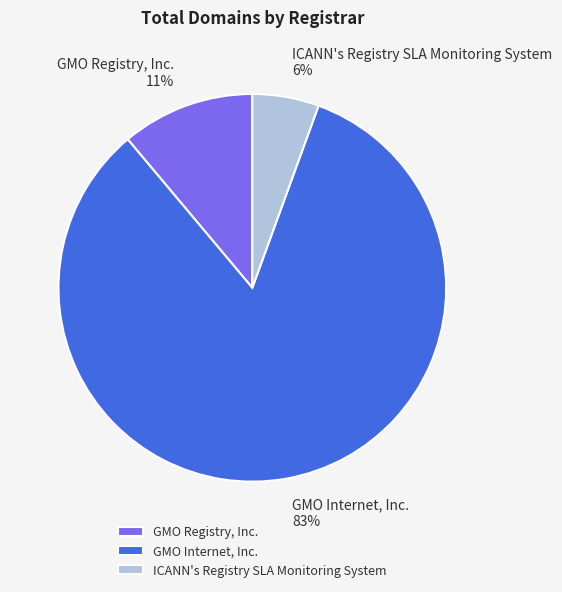

Is it true that ICANN's Registry SLA Monitoring System is 11% of the pie?

False